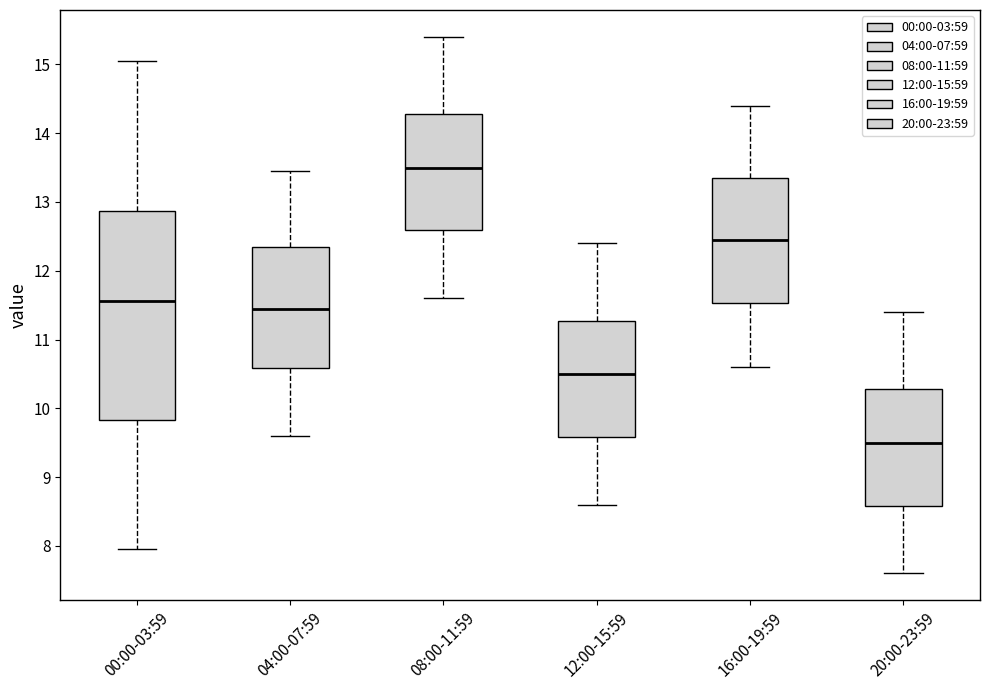

Which box has the lowest median line?

20:00-23:59